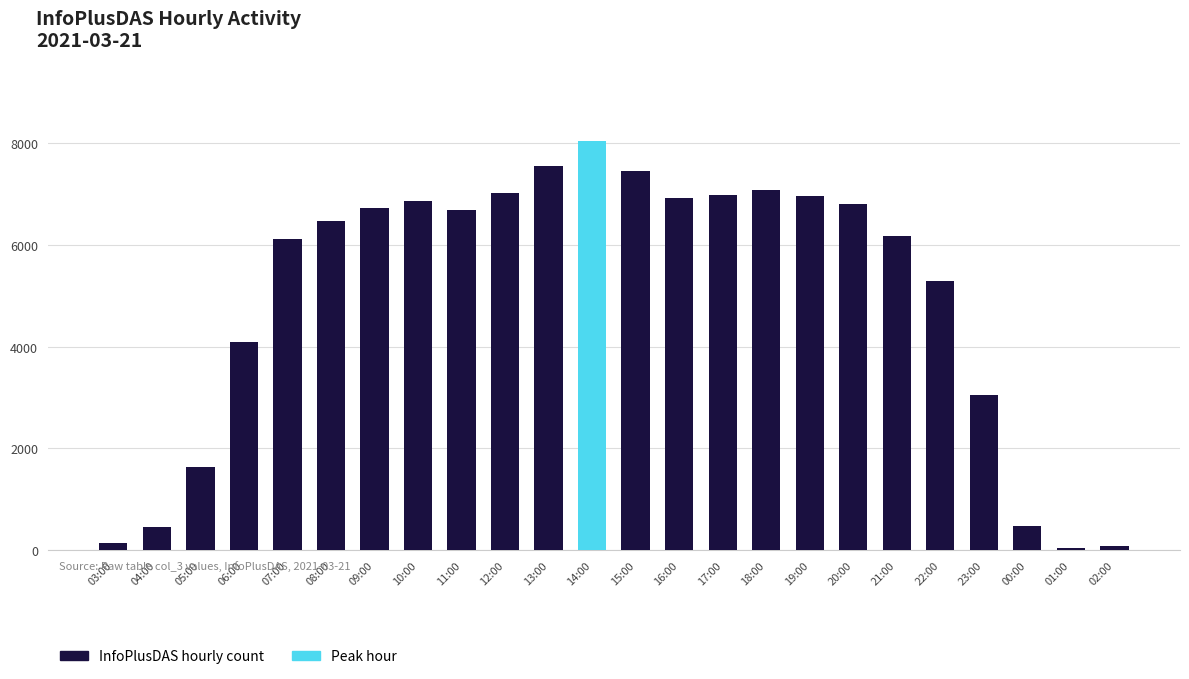

What is the label of the 22nd bar from the left?

00:00